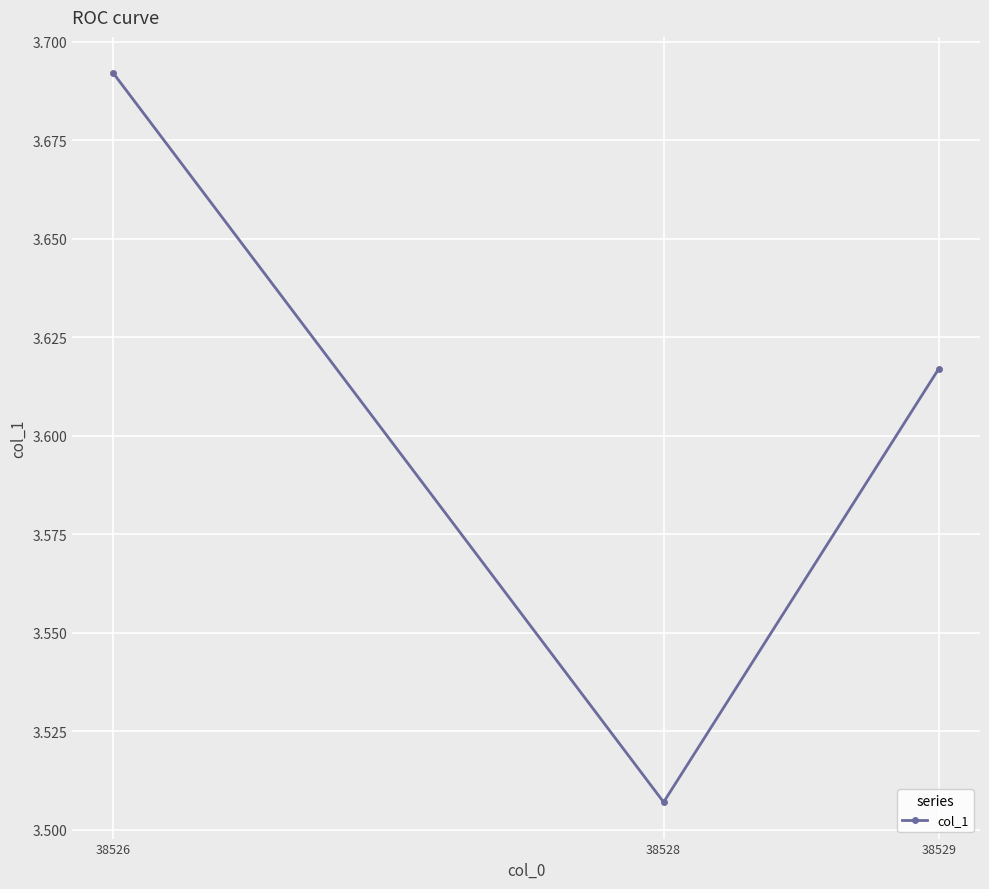

Where is the data nearest to the value 3?

38528